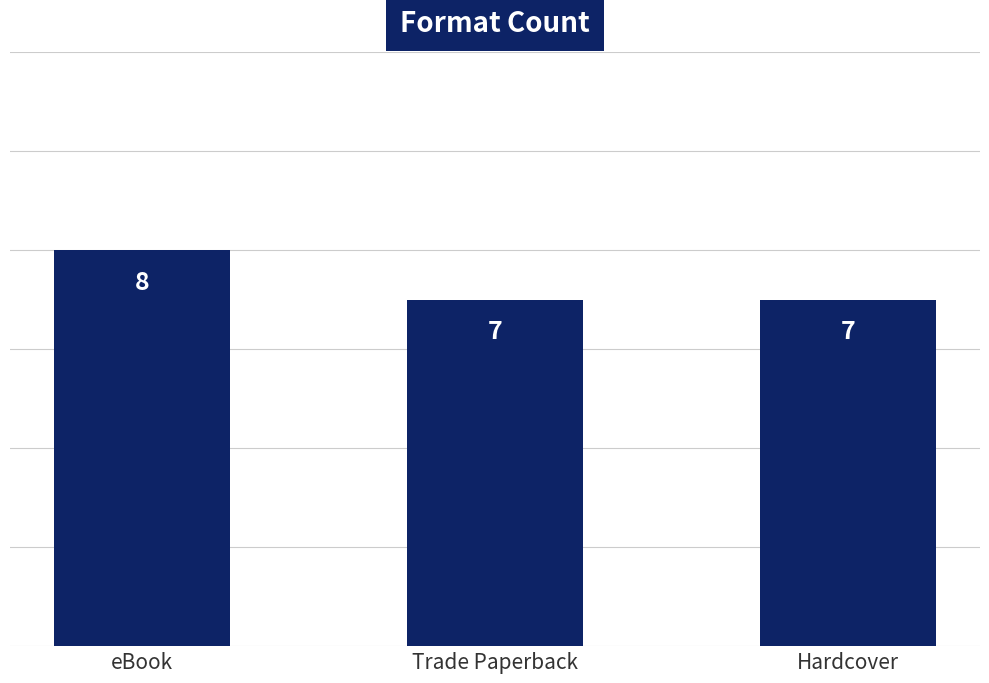

Is it true that the value at Hardcover is 12?

False